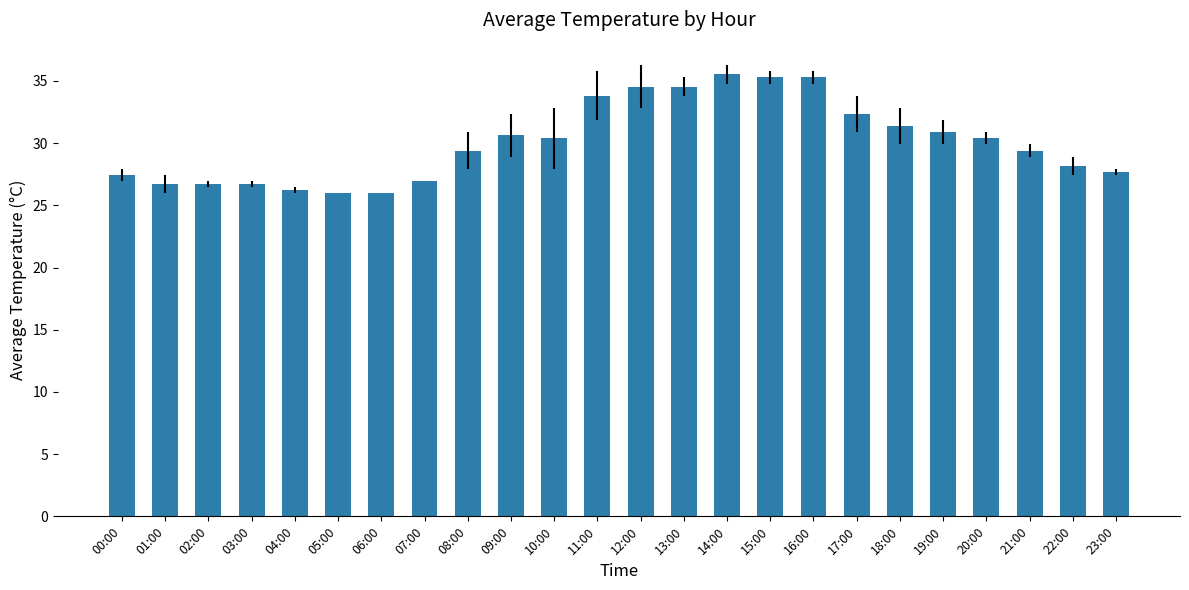

Is it true that the value at 21:00 is 29.4?

True